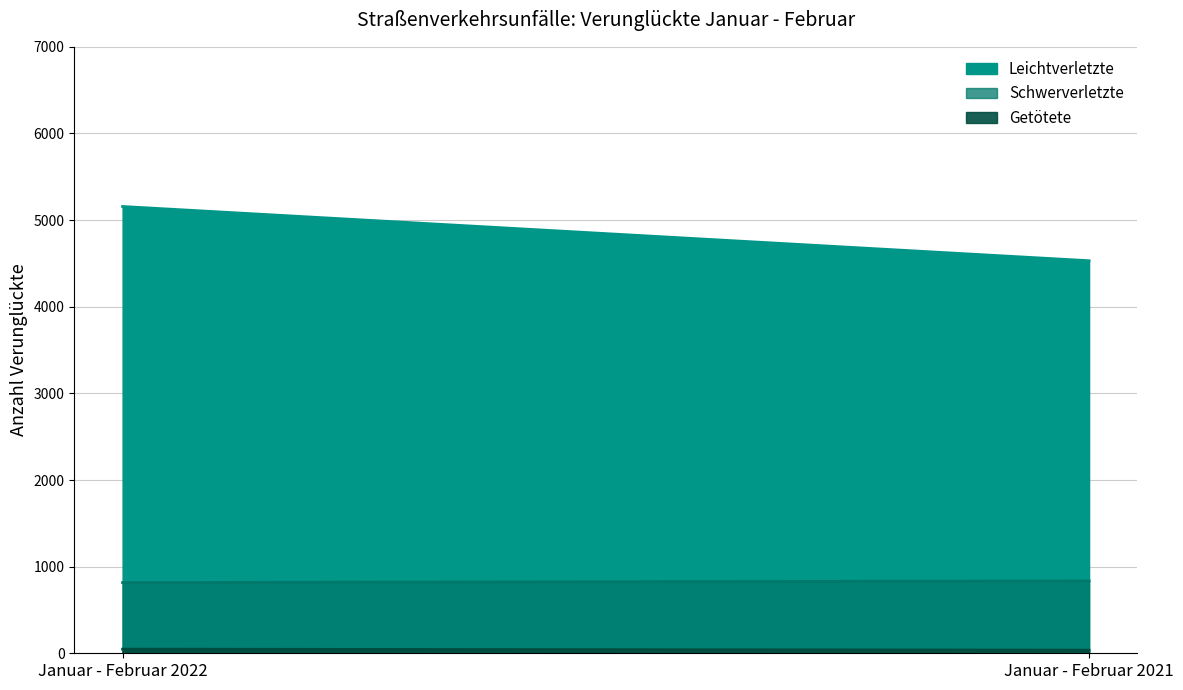

Is the value of Getötete at Januar - Februar 2021 greater than the value of Leichtverletzte at Januar - Februar 2021?

No